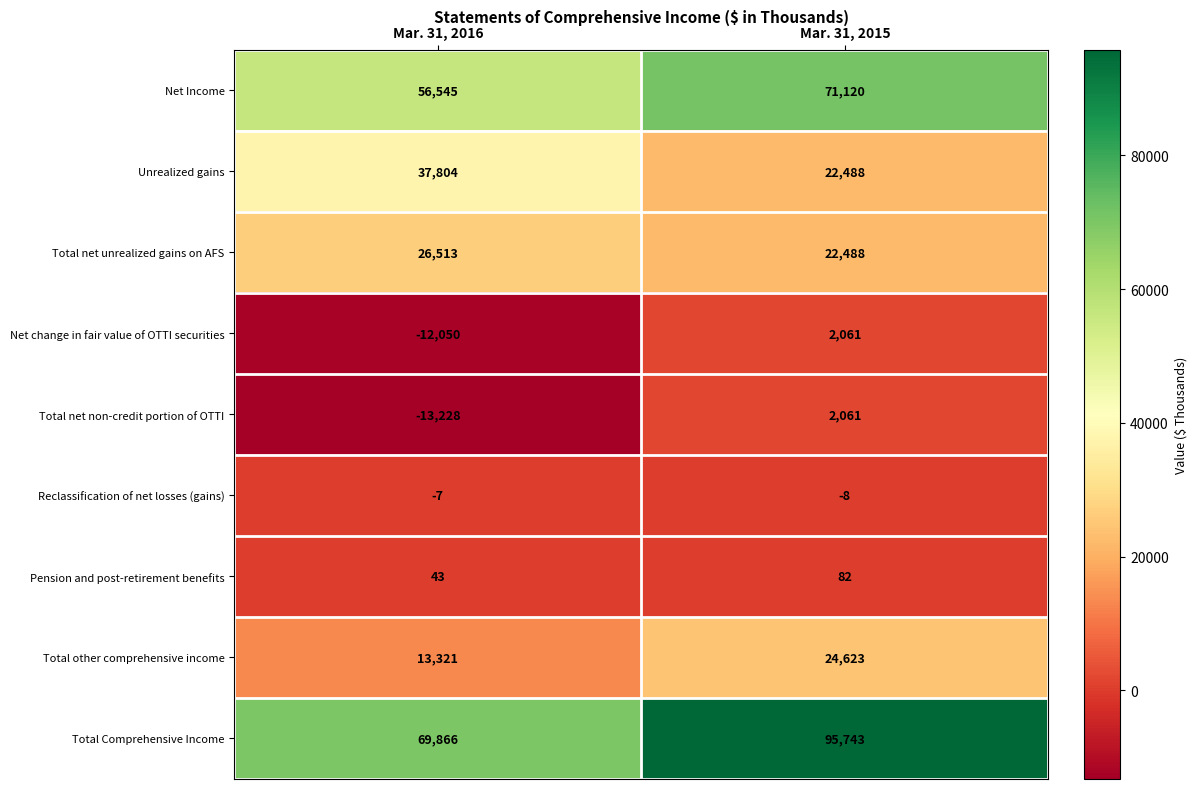

How many data points does each series have?

2